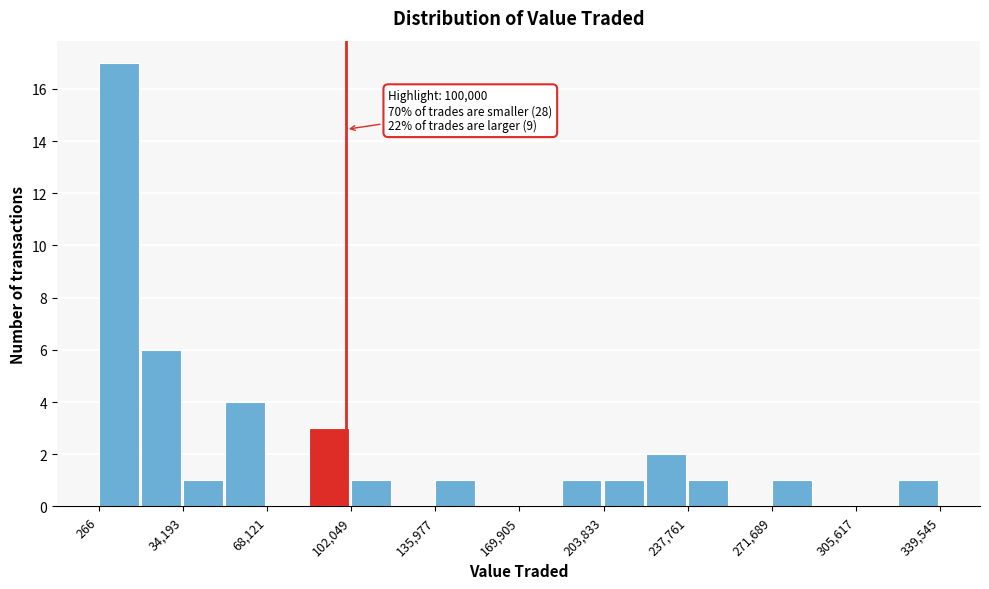

Read against the x-axis, roughly where is the centre of the tallest bar?

10000